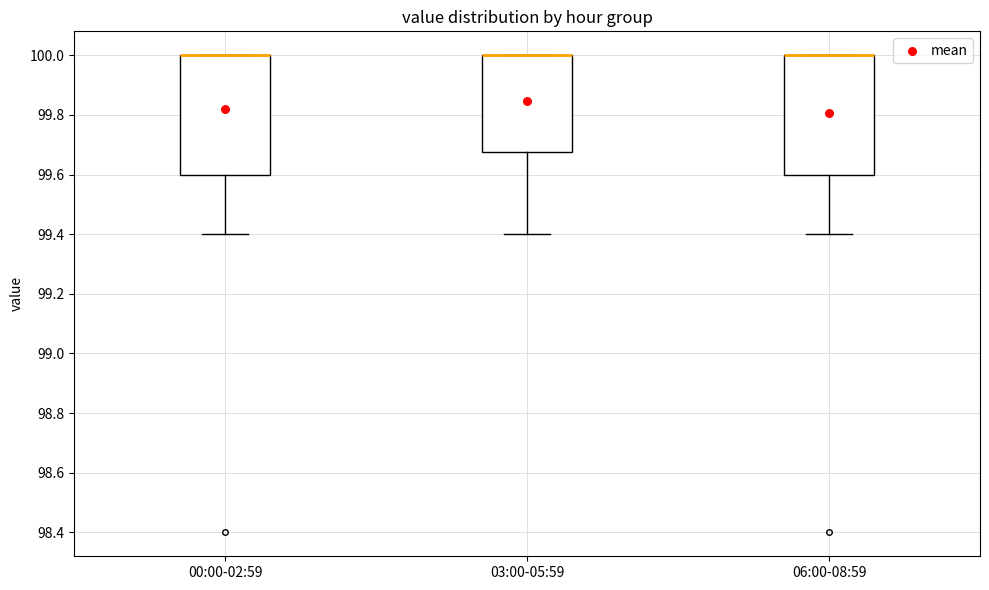

Where does the lower whisker of the box for 06:00-08:59 end on the y-axis? The values are not printed on the chart, so give them approximately, as read against the axis.

99.40